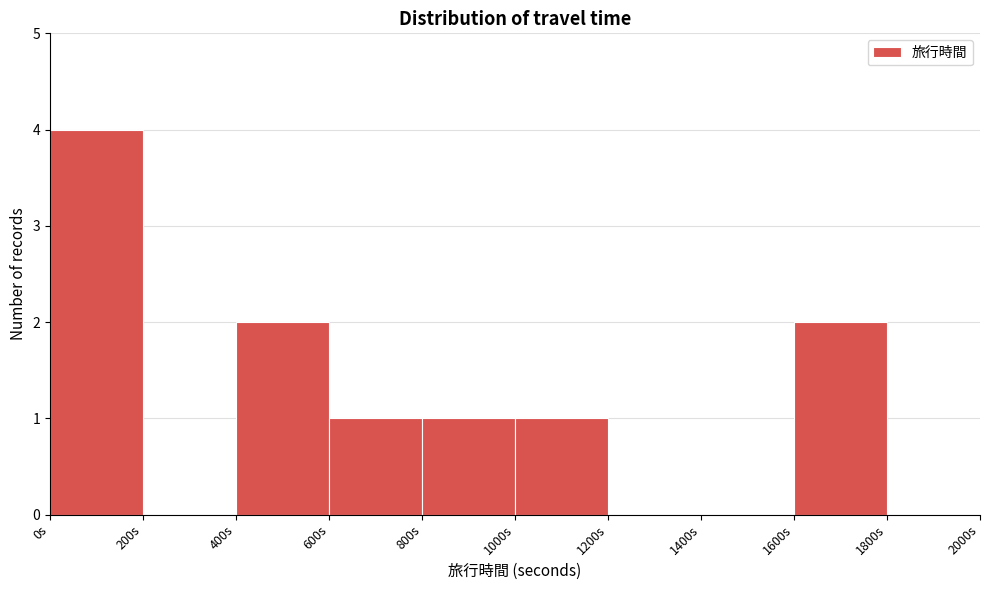

Which range on the x-axis has the tallest bar?

0 to 200